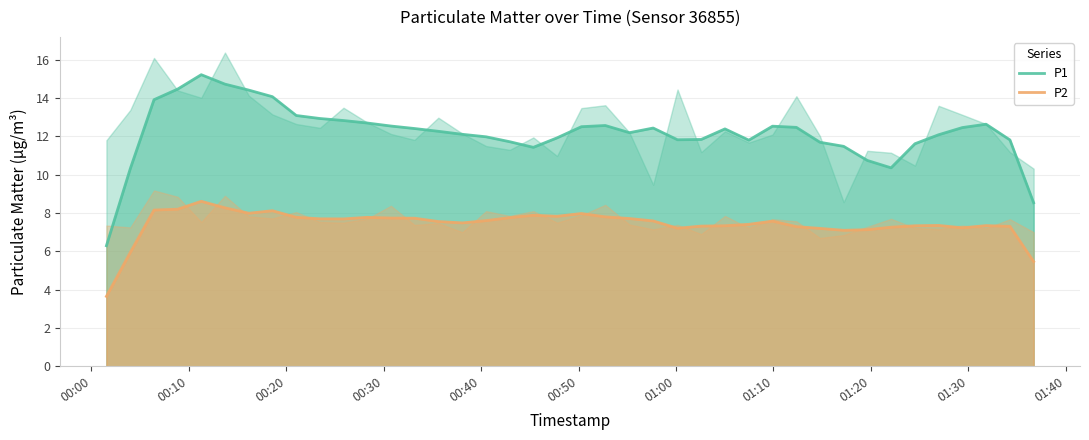

What is the maximum value for P1?

15.2